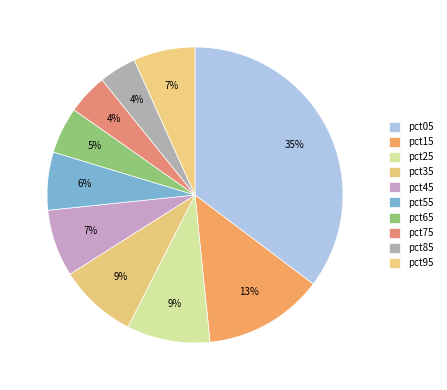

Does any single category account for the majority?

No